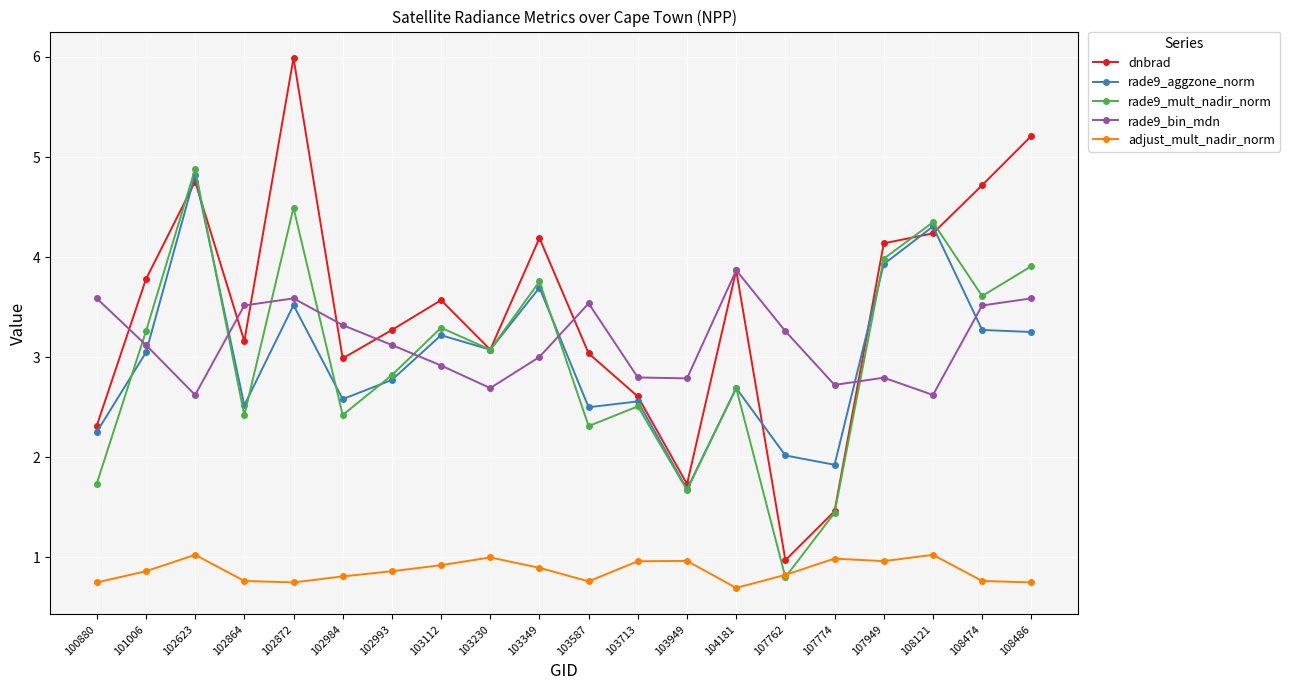

What is the difference between the highest and lowest values at 102993?

2.4